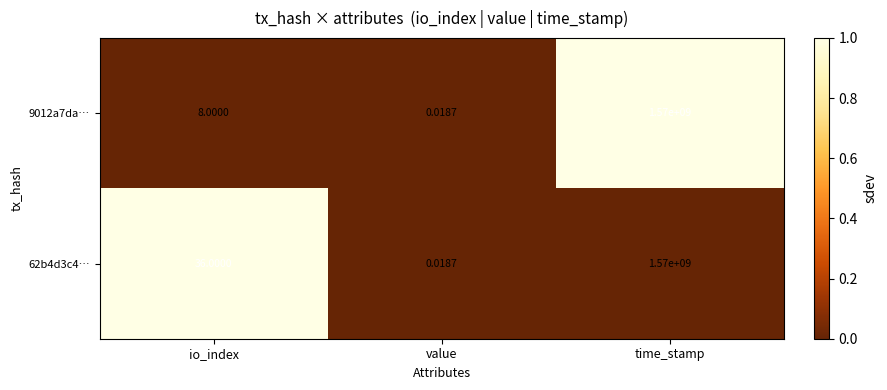

Which series has the largest total across all categories?

62b4d3c4…